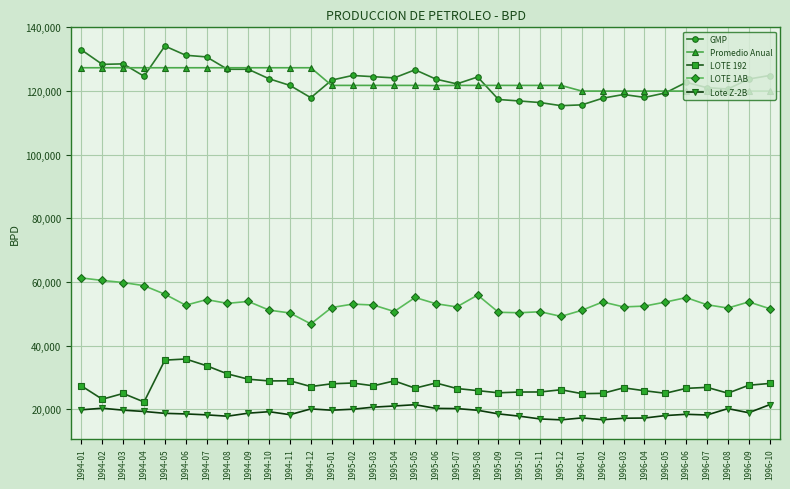

What is the value of the Lote Z-2B point at the 14th from the left?

20044.0